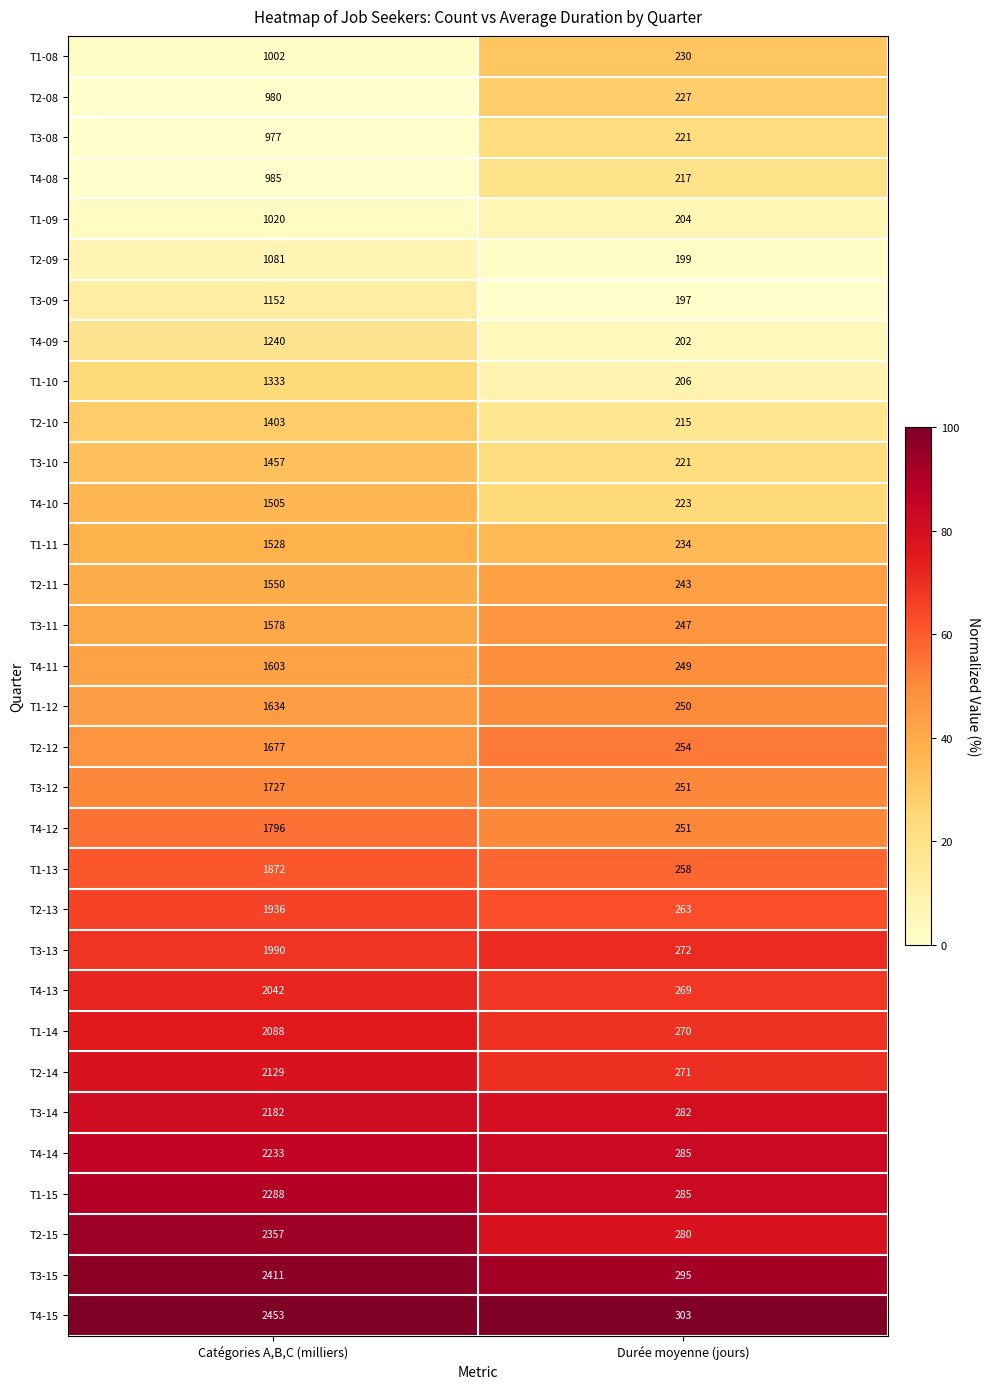

Which series has the widest spread of values?

T4-15